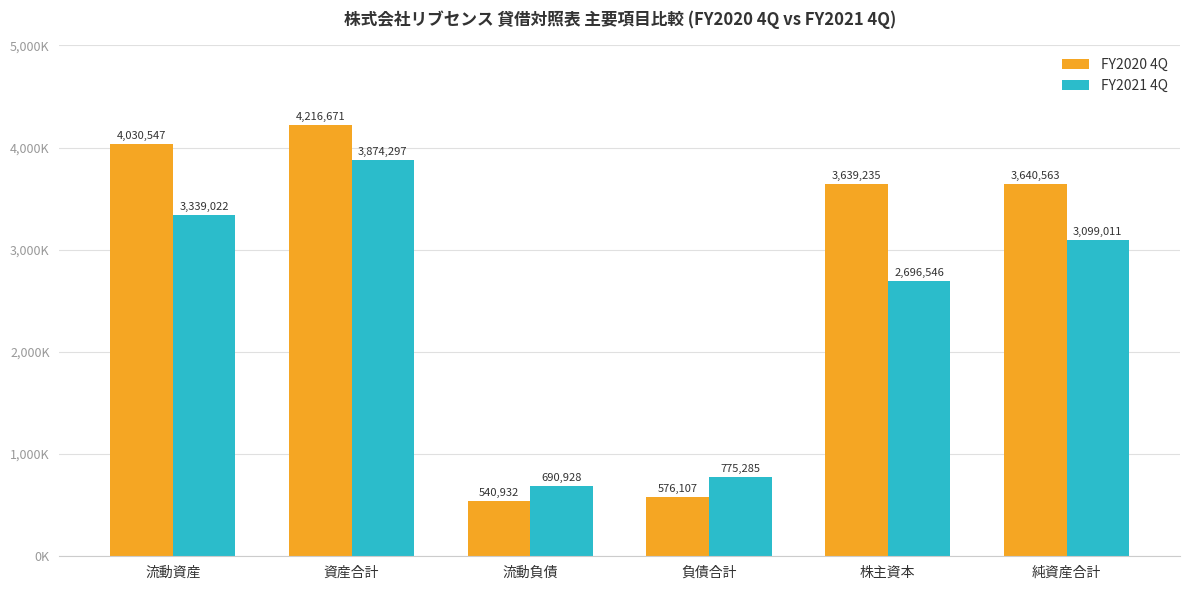

Are the bars horizontal?

No